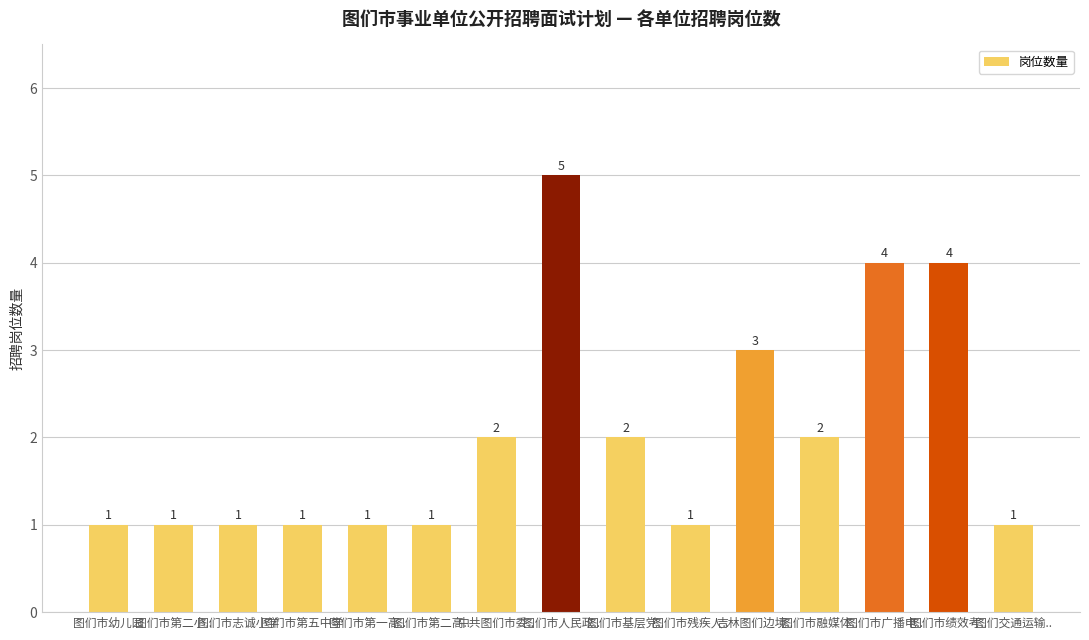

What is the greatest value displayed?

5